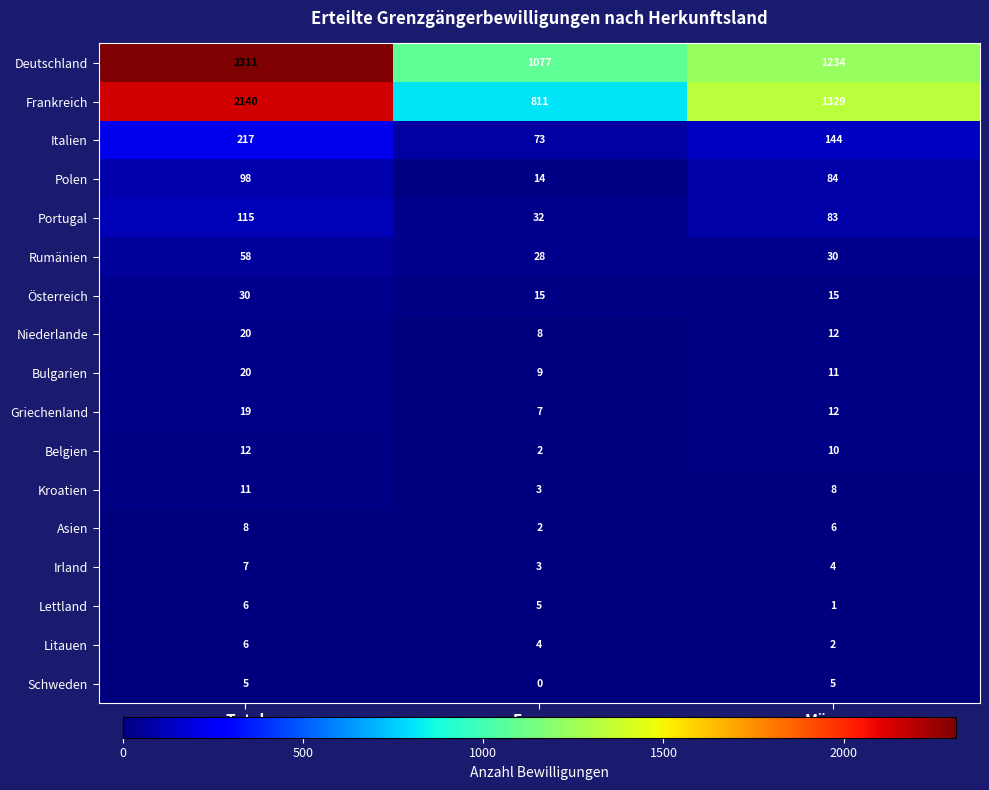

At which label does Deutschland reach its peak?

Total